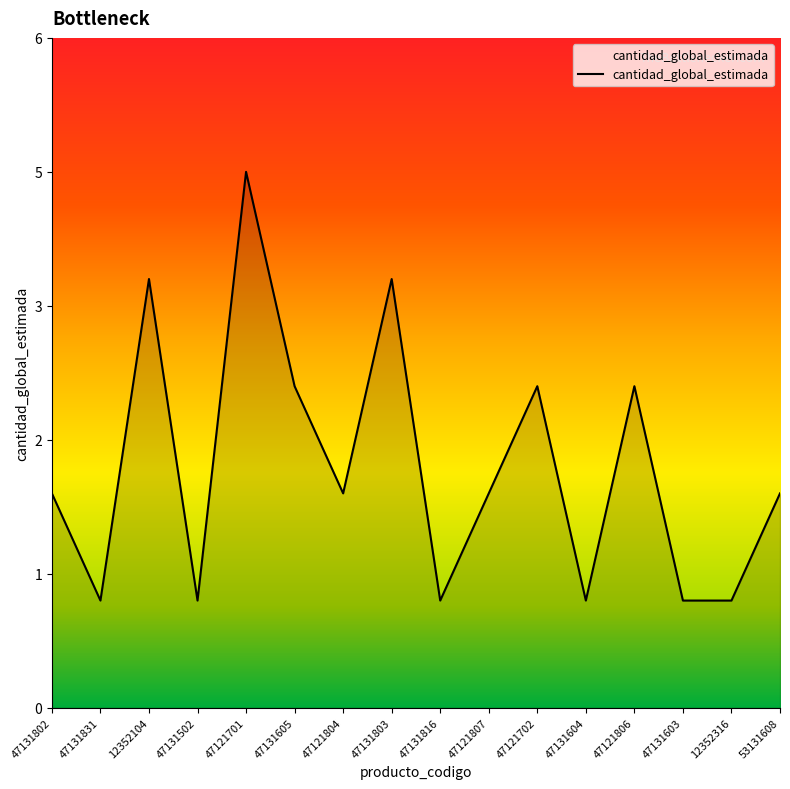

Is this an area chart (filled region under the line)?

Yes